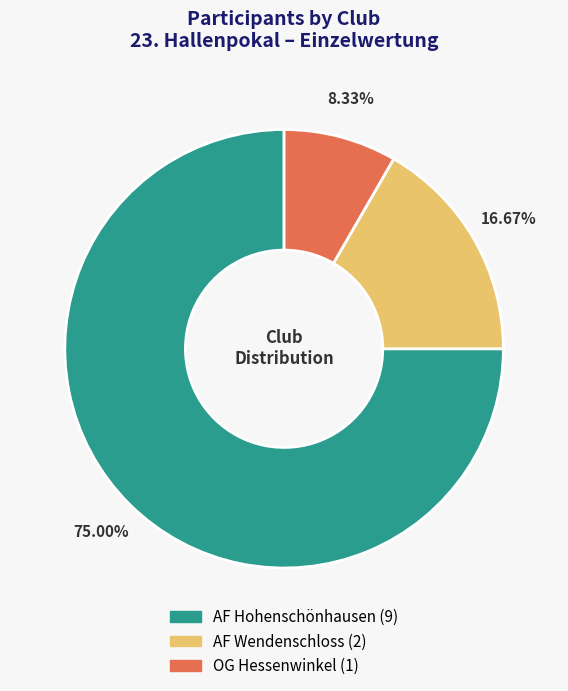

Combined, do AF Wendenschloss and AF Hohenschönhausen account for over 50%?

Yes